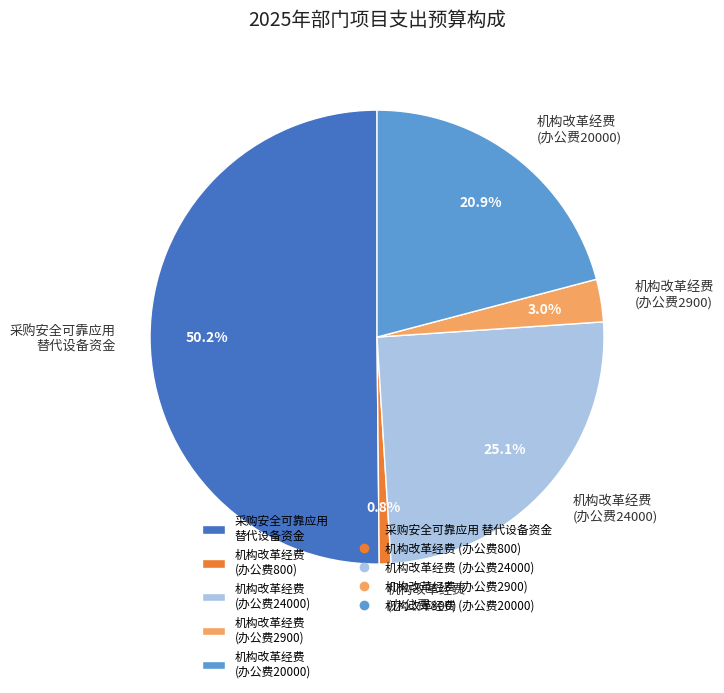

How much of the chart is everything except 采购安全可靠应用 替代设备资金?

49.8%